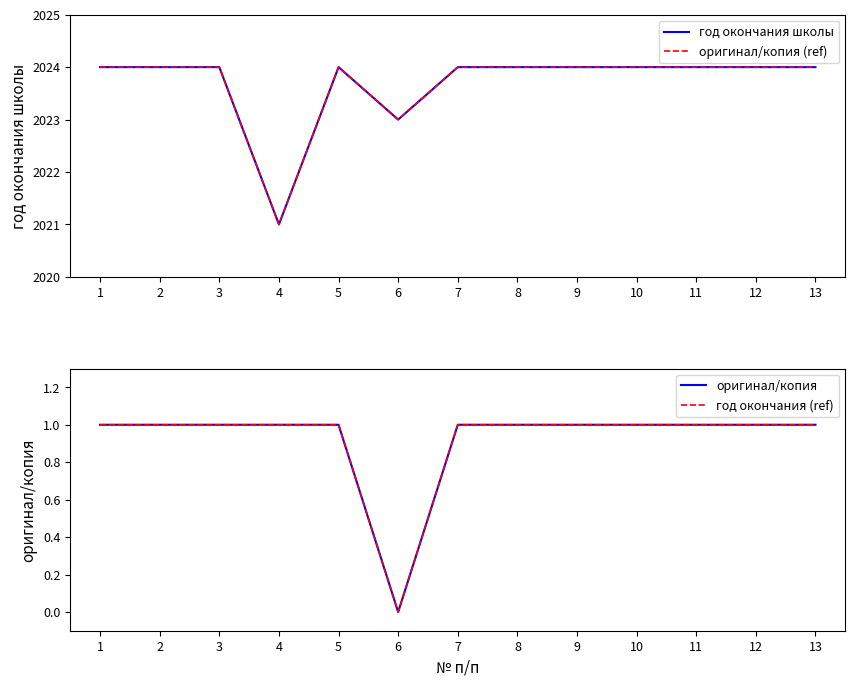

True or false: оригинал/копия (ref) and оригинал/копия cross at least once.

False